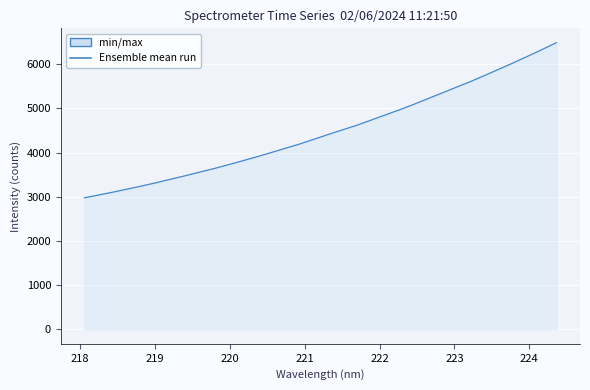

What is the minimum value shown in the chart?

2978.2